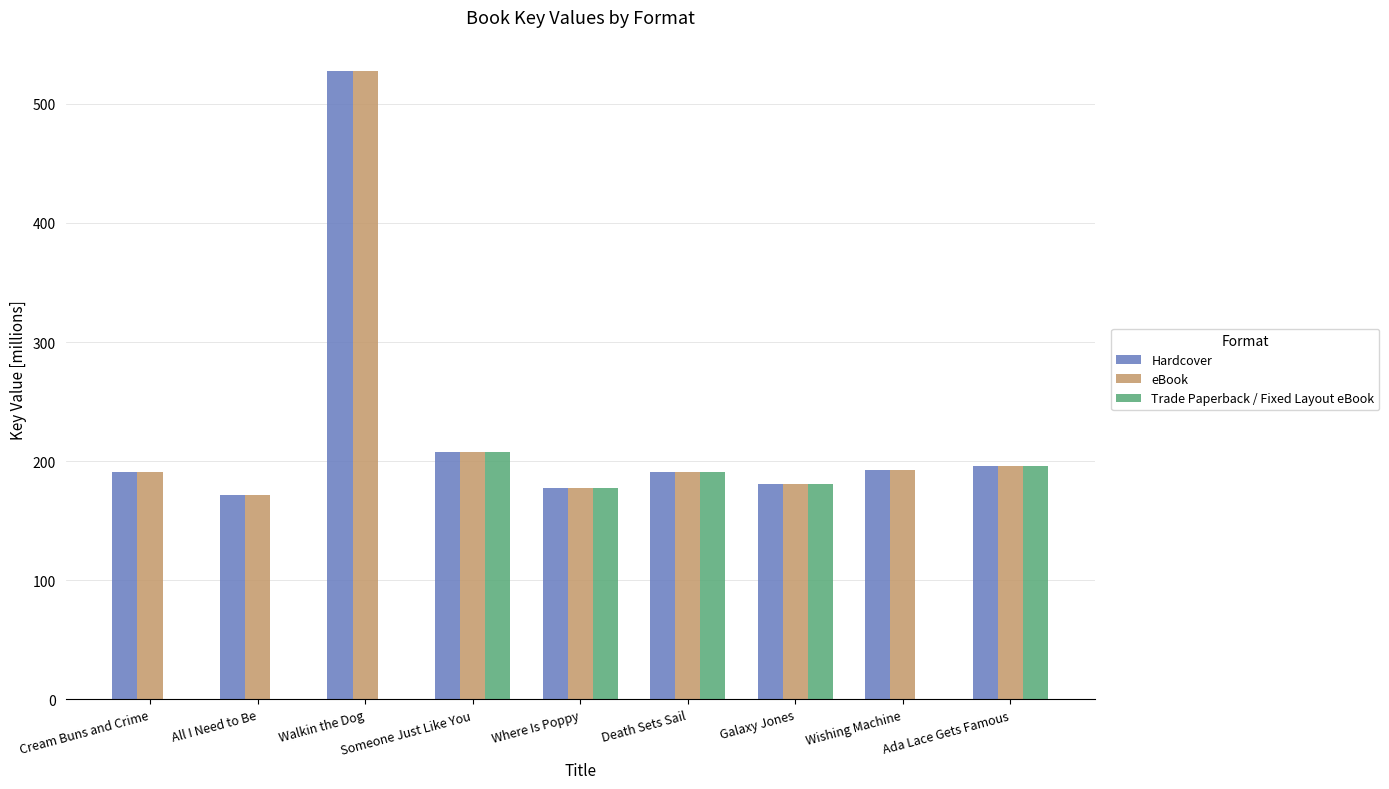

Are the bars horizontal?

No